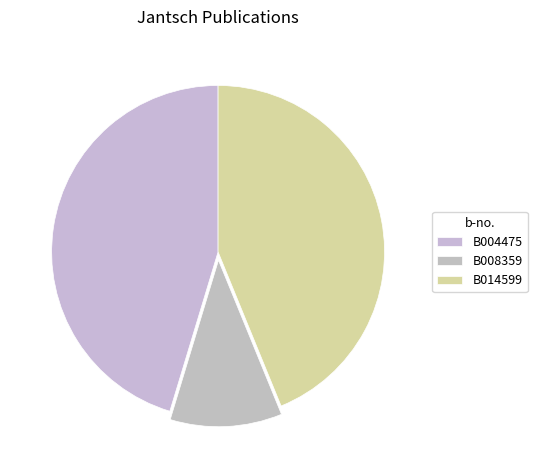

How many segments does this pie chart have?

3